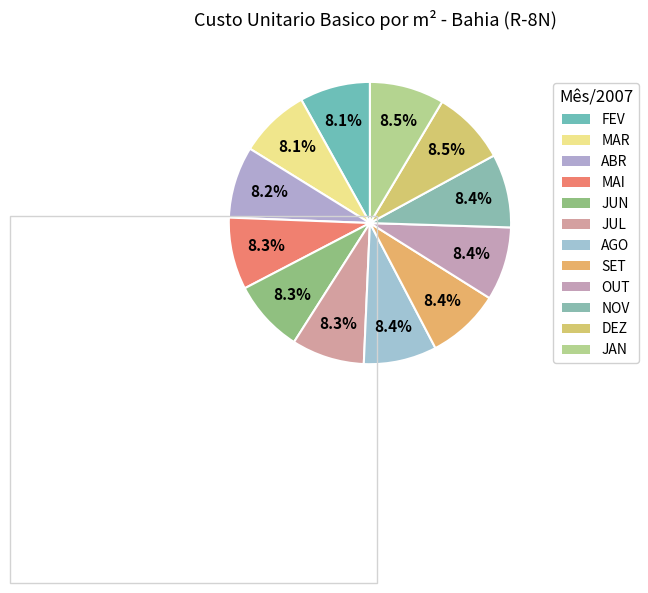

Rank the categories by value from lowest to highest.

FEV, MAR, ABR, MAI, JUN, JUL, AGO, SET, OUT, NOV, DEZ, JAN